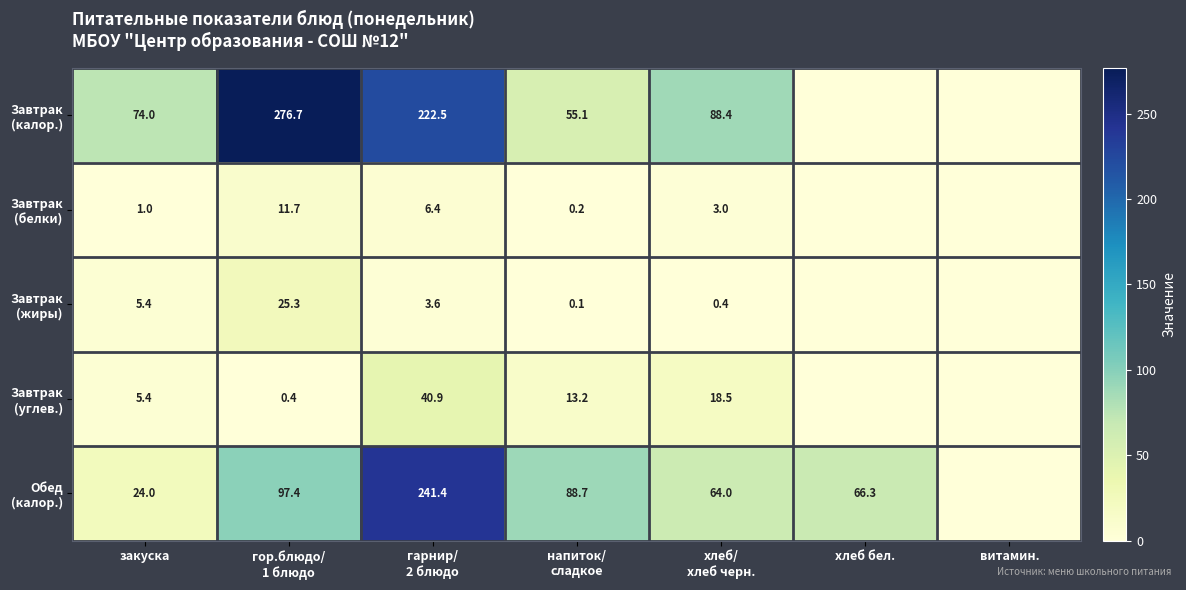

Which has a higher value, хлеб/
хлеб черн. or витамин.?

хлеб/
хлеб черн.